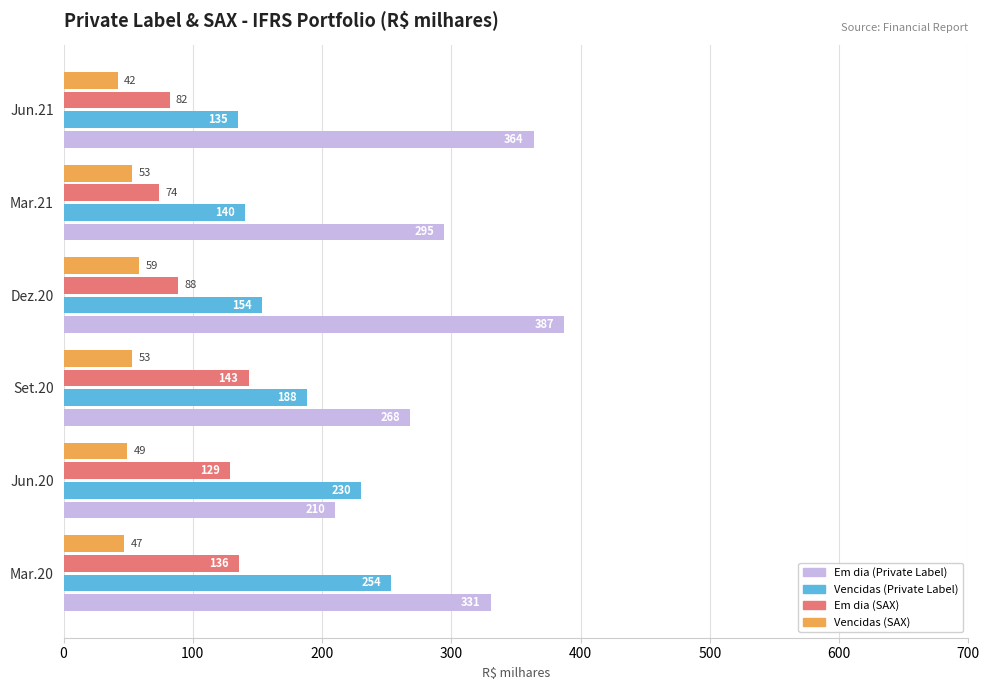

What is the minimum value shown in the chart?

41.8